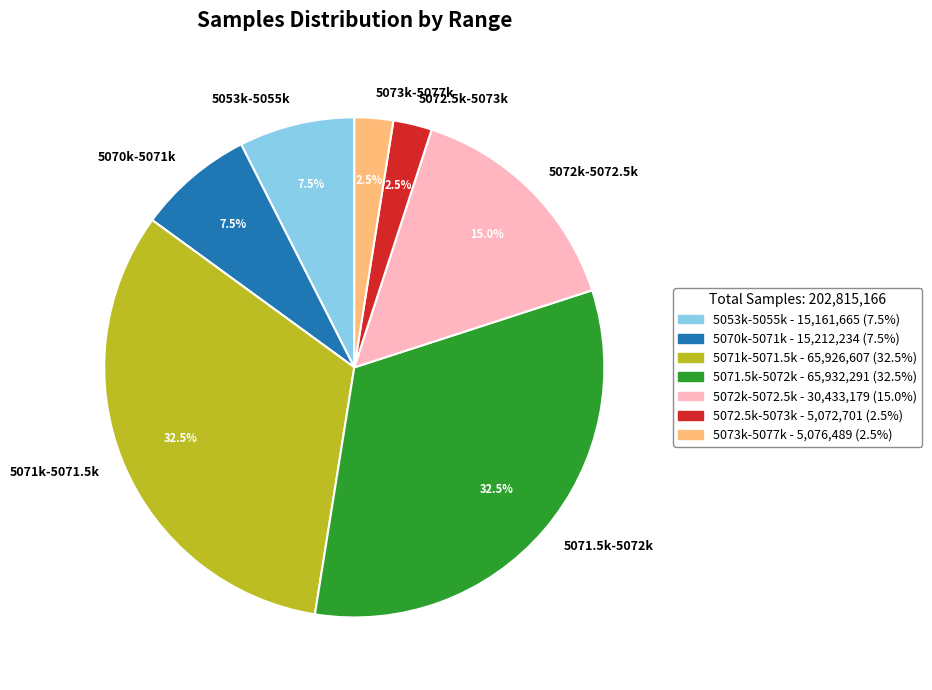

Combined, do 5072.5k-5073k and 5073k-5077k account for over 50%?

No